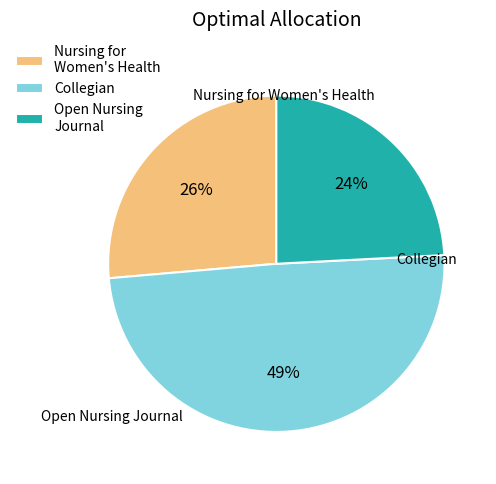

To the nearest percent, what percentage of the pie is Open Nursing Journal?

24%